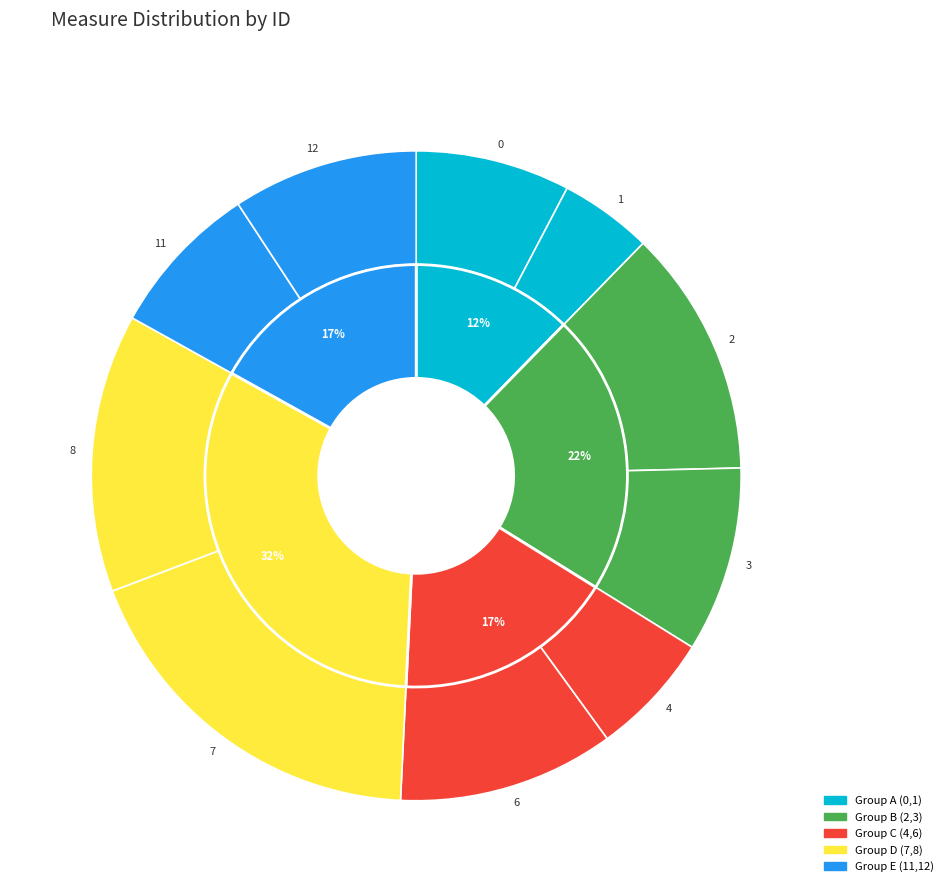

Does any single category account for the majority?

No